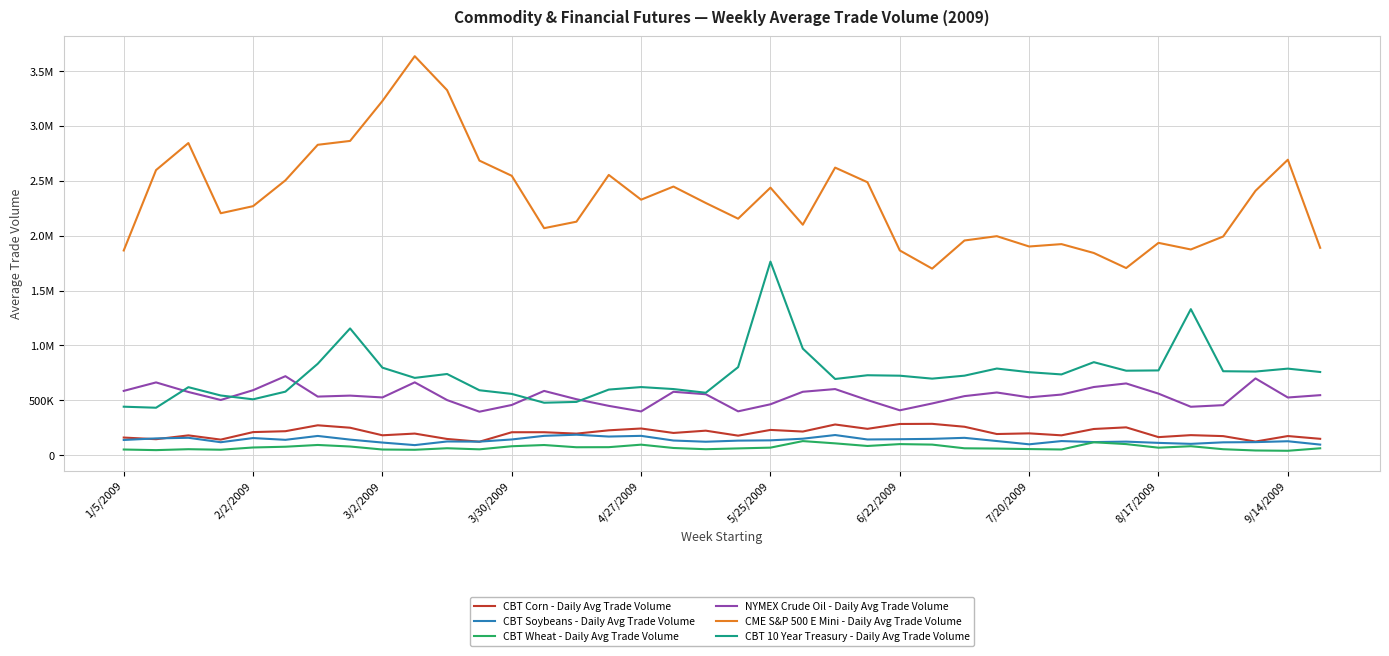

Where is NYMEX Crude Oil - Daily Avg Trade Volume nearest to the value 558141?

18